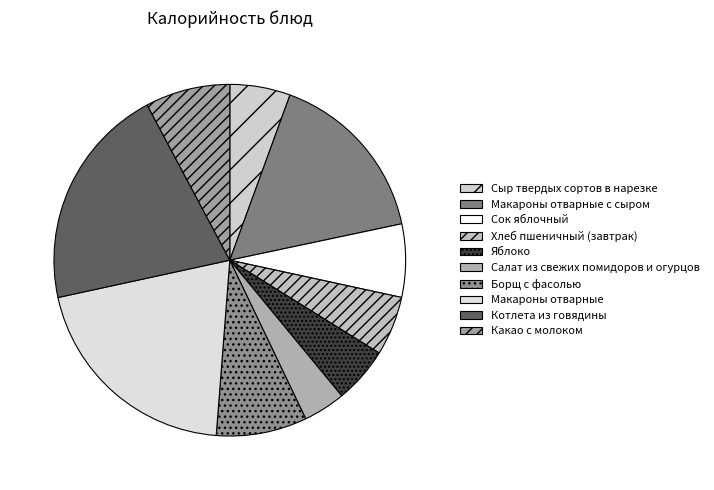

How many segments does this pie chart have?

10